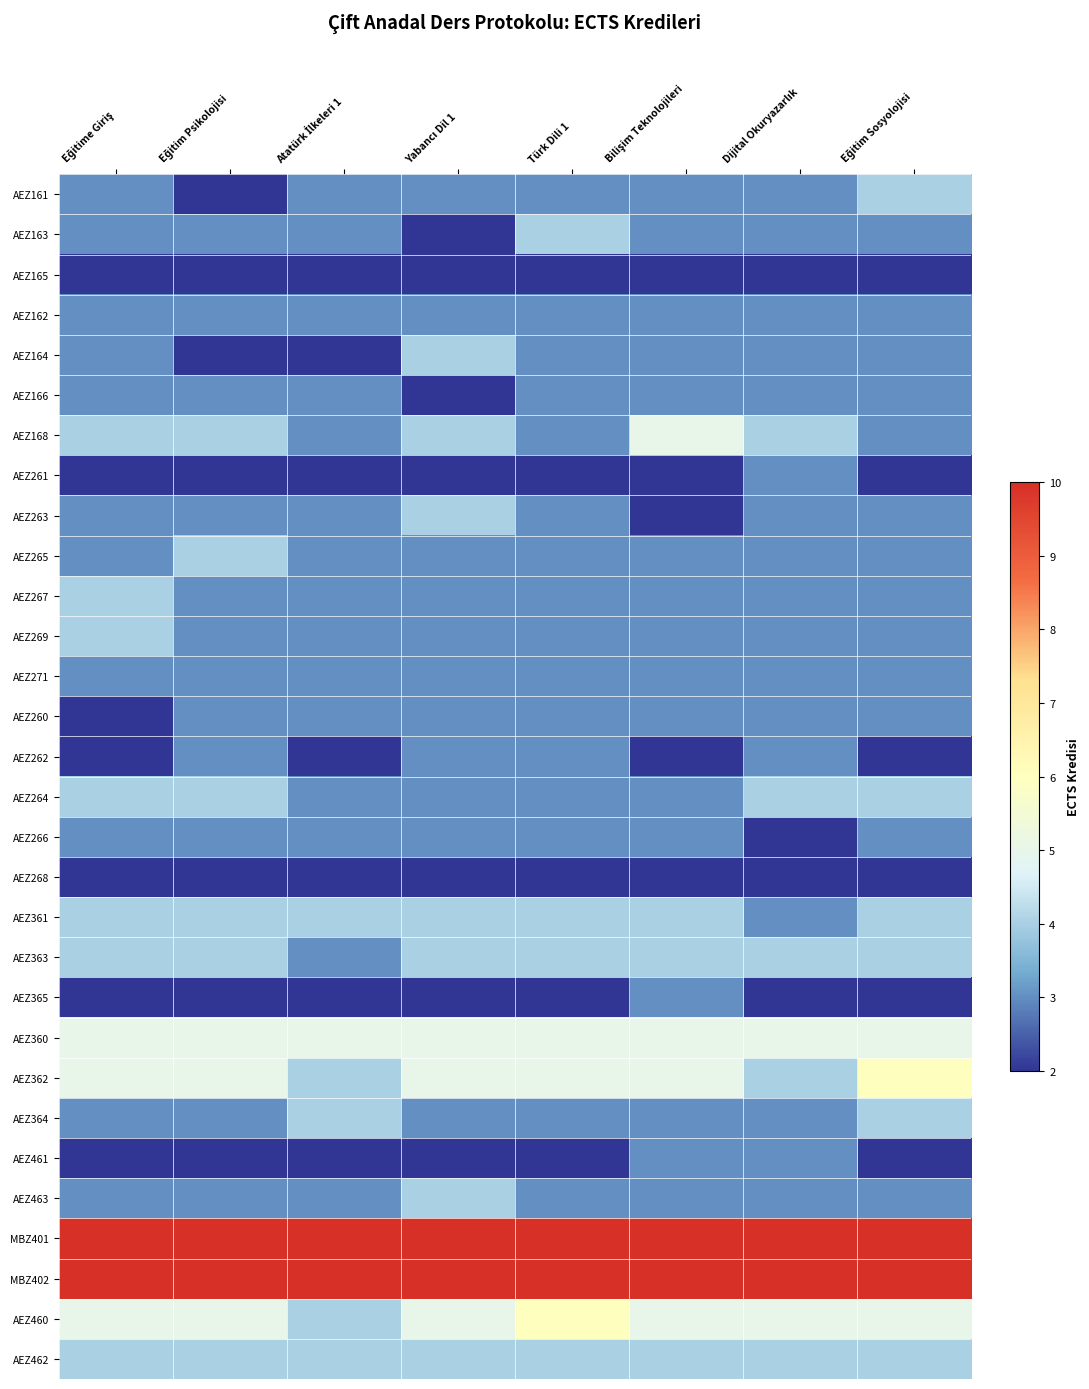

Between Bilişim Teknolojileri and Eğitime Giriş, which is larger?

Bilişim Teknolojileri